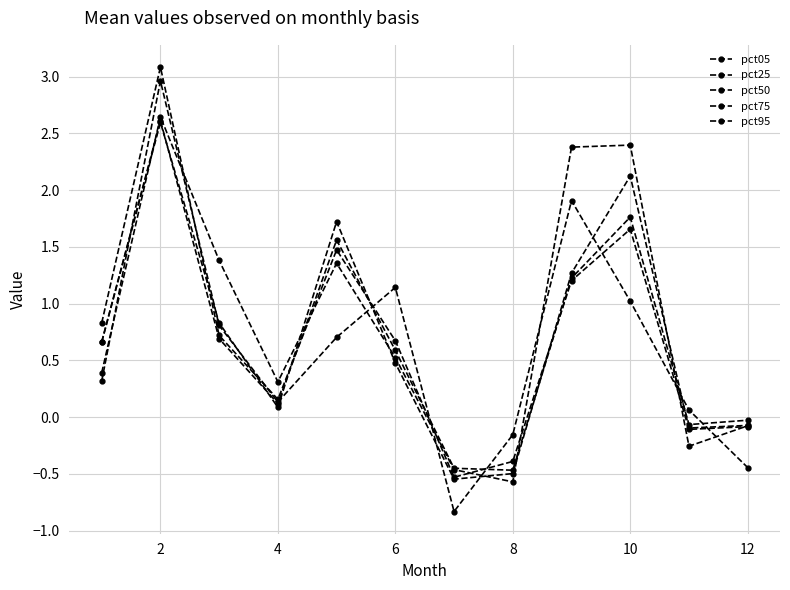

How many interior local valleys does the pct50 series have?

3